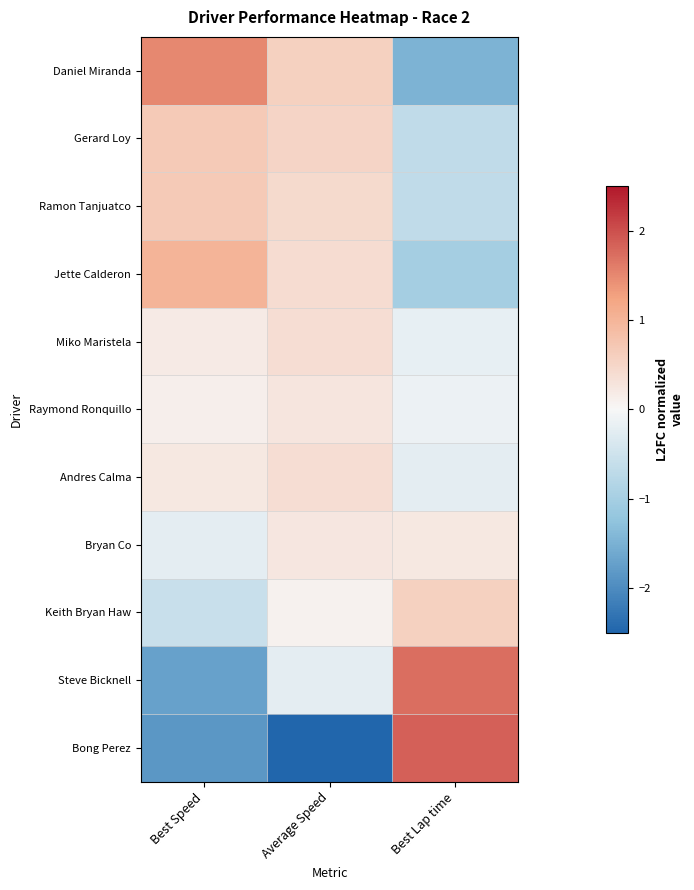

Which has a higher value, Average Speed or Best Speed?

Best Speed